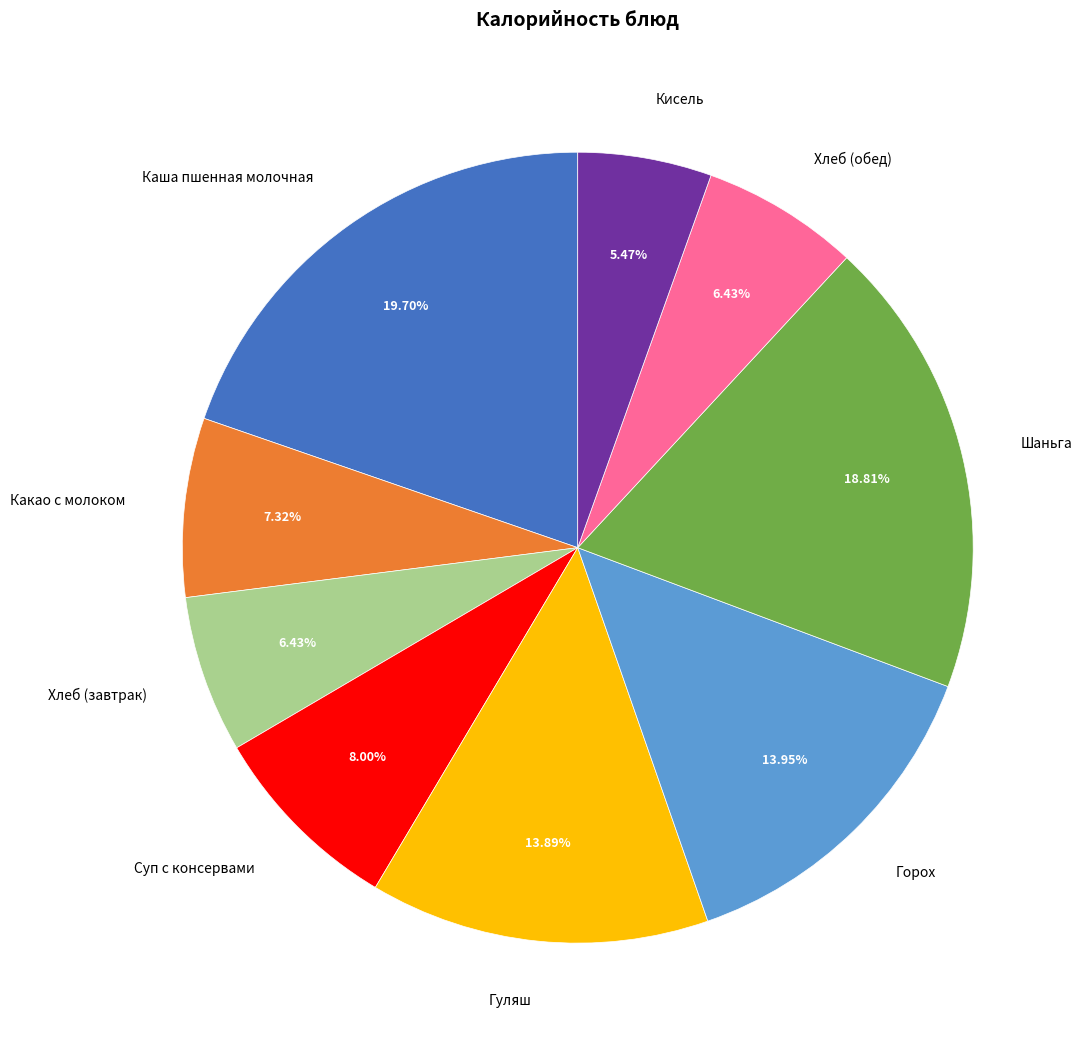

Approximately how many times larger is the value at Хлеб (завтрак) compared to Каша пшенная молочная?

0.3